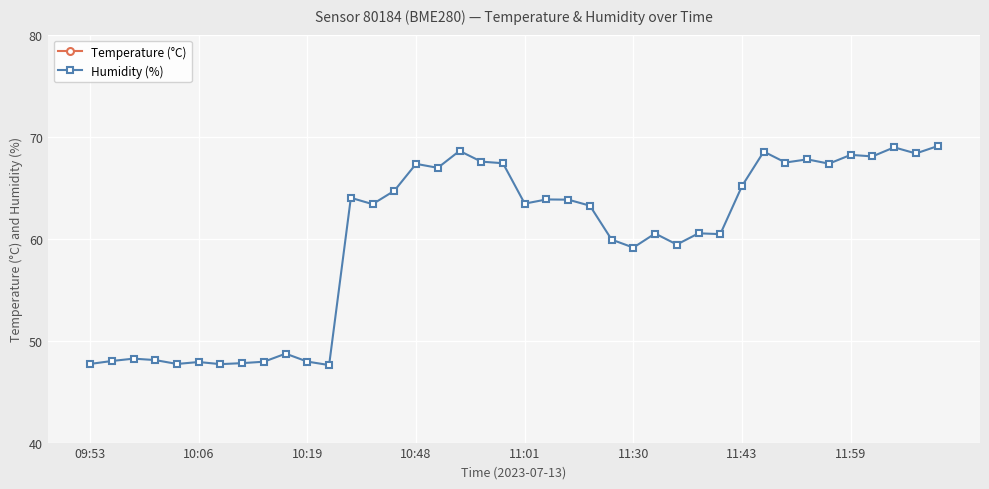

True or false: Humidity (%) has a value of 68.2 at 11:59.

True